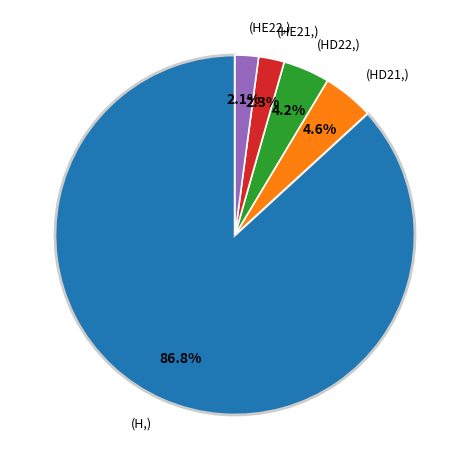

Is there a majority slice in this chart?

Yes